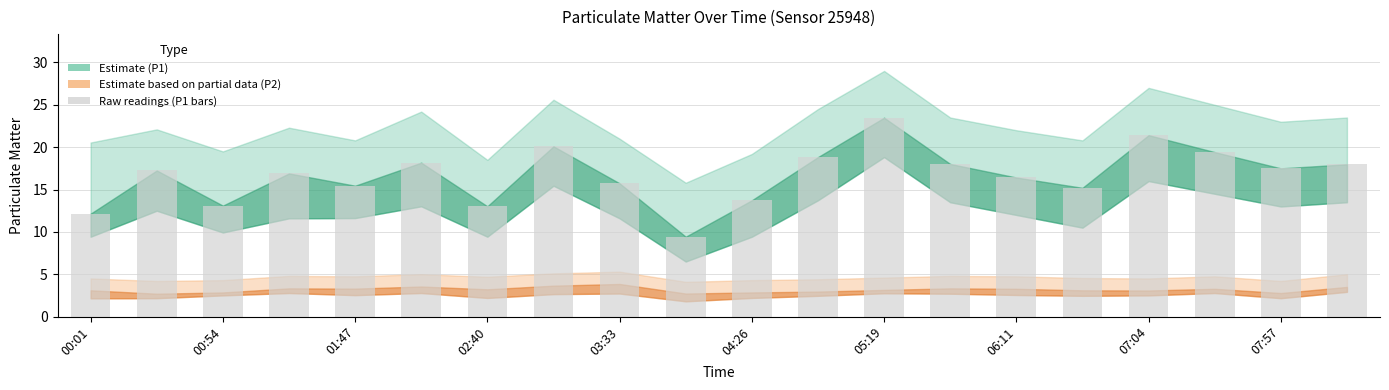

What is the sum of all values?

333.3